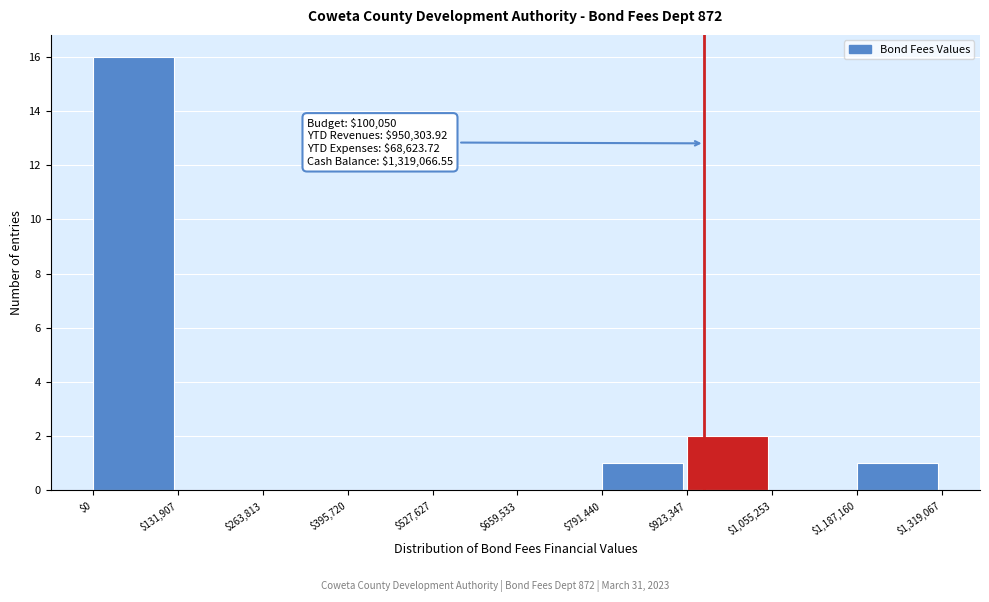

Which range on the x-axis has the tallest bar?

$0 to $131,907